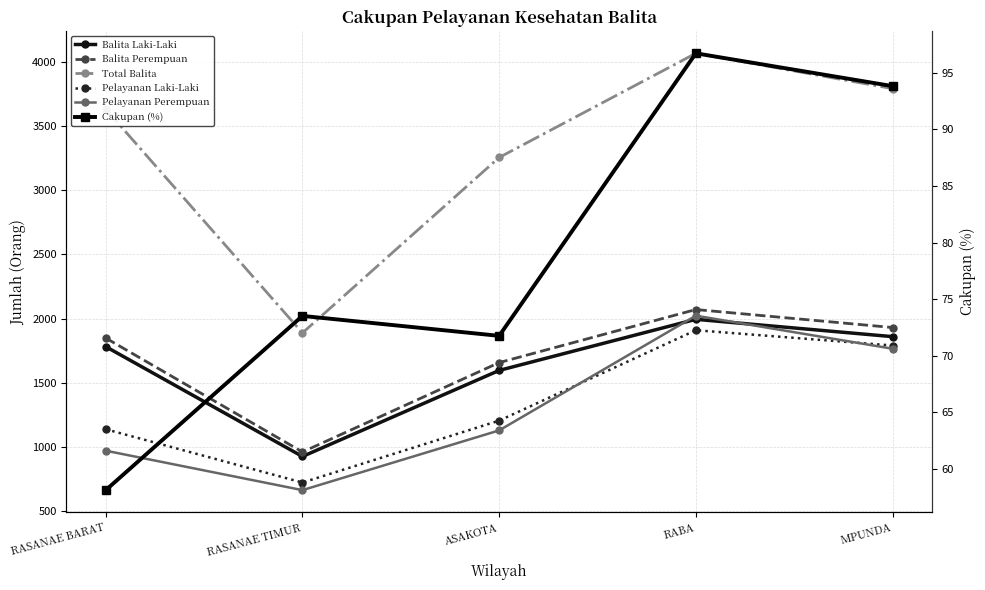

Which label corresponds to the largest value in the chart?

RABA